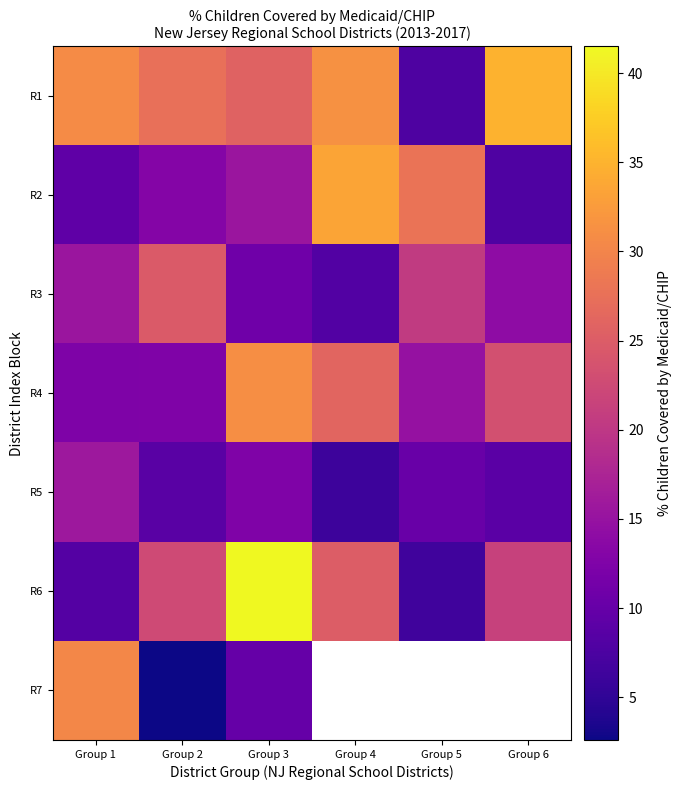

How many values in the R6 series are below 22?

3